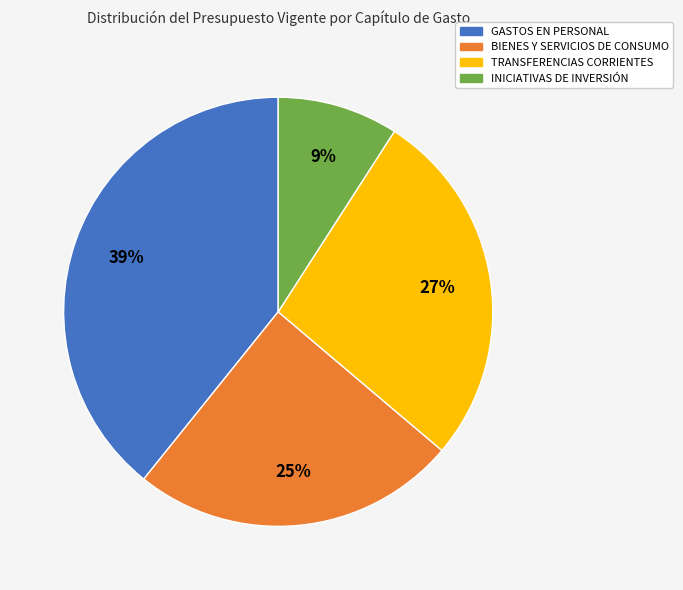

Is INICIATIVAS DE INVERSIÓN the majority of the pie?

No